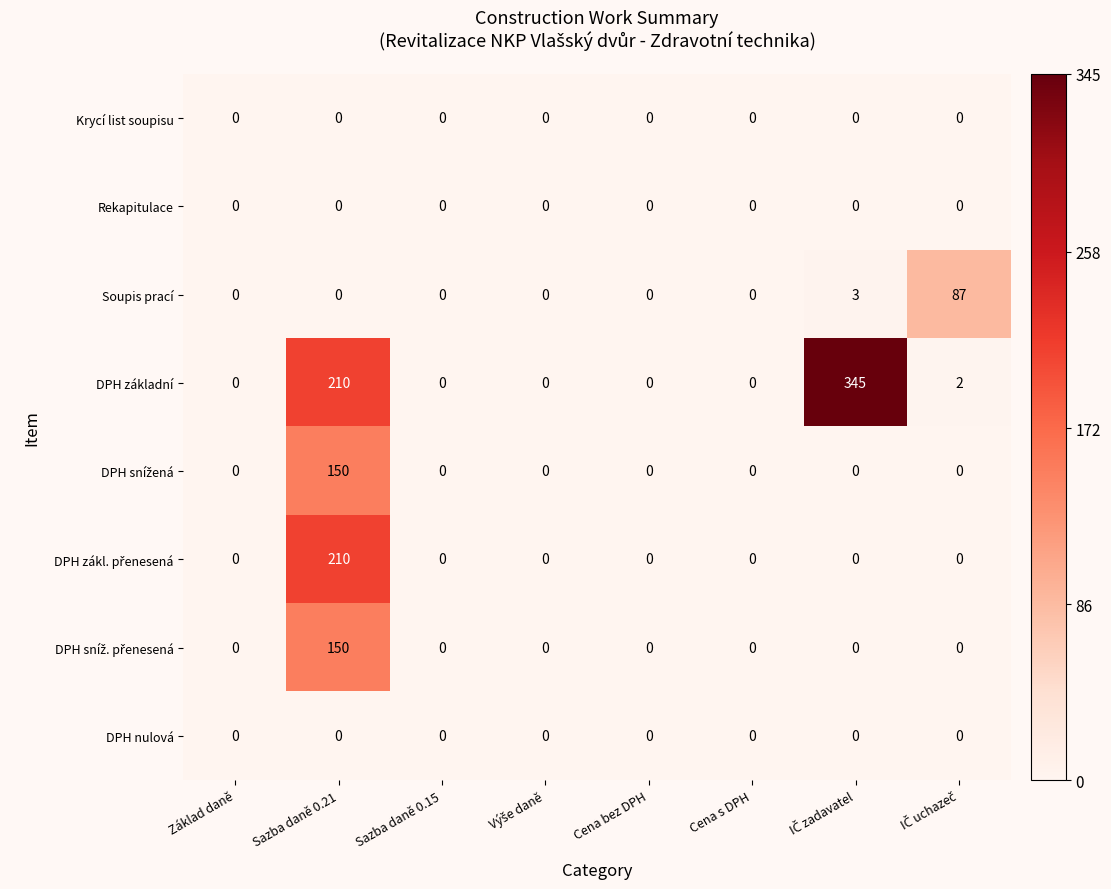

What is the highest value of the Soupis prací series?

87